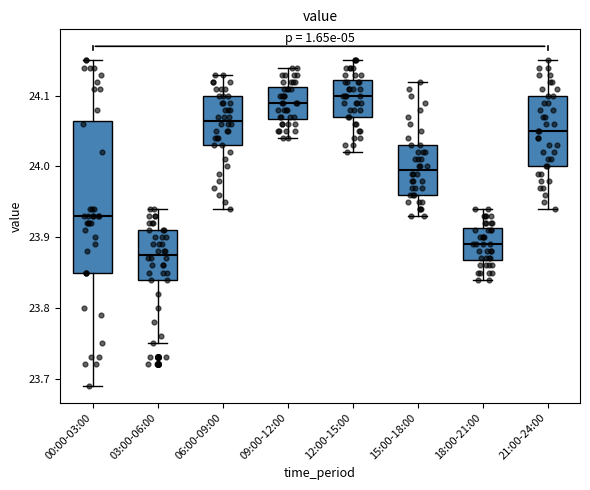

Which box's median line is the lowest?

03:00-06:00